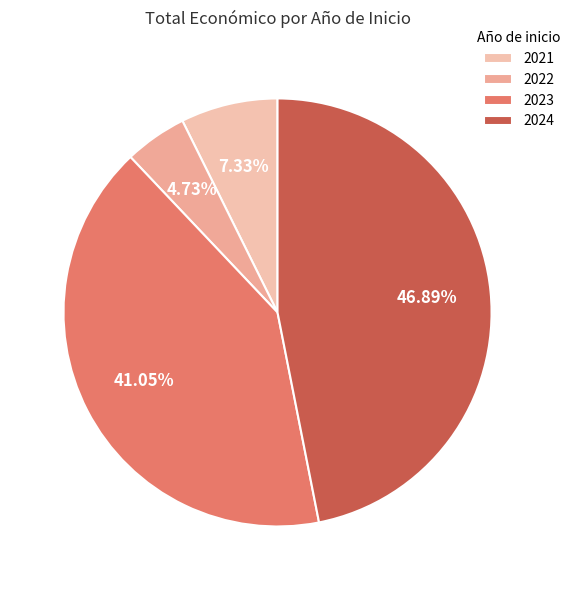

Does any single category account for the majority?

No